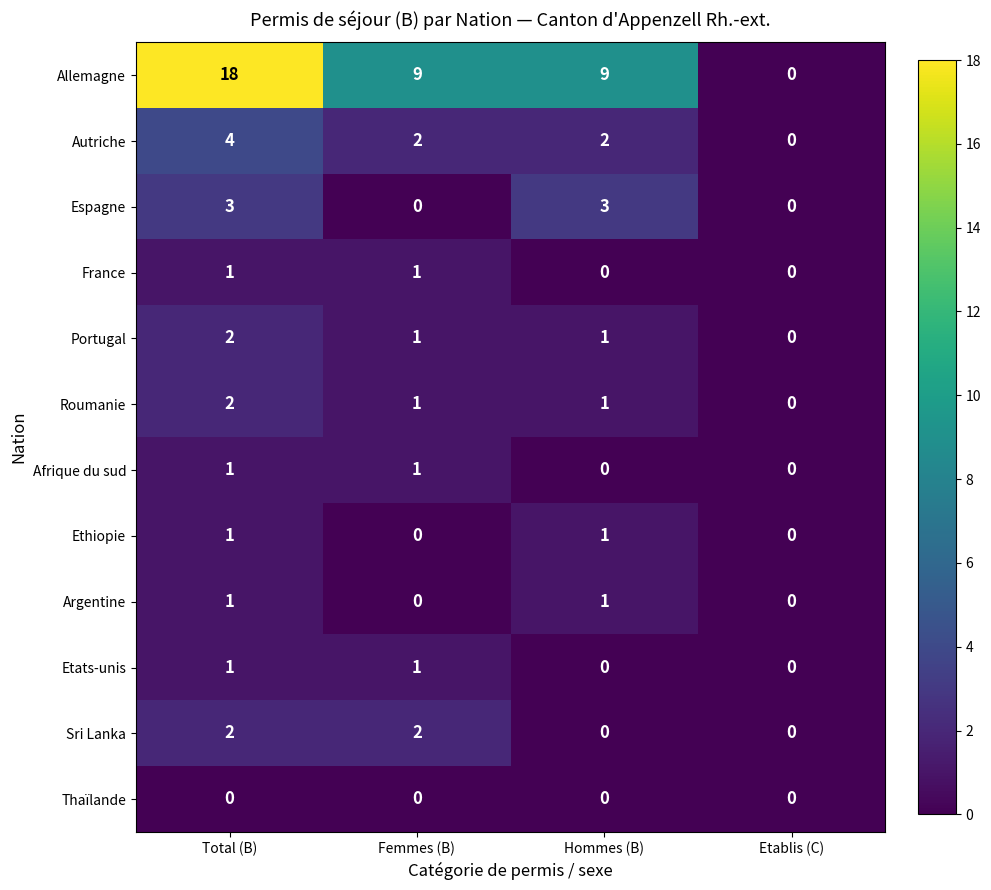

True or false: Roumanie has a value of 0 at Femmes (B).

False